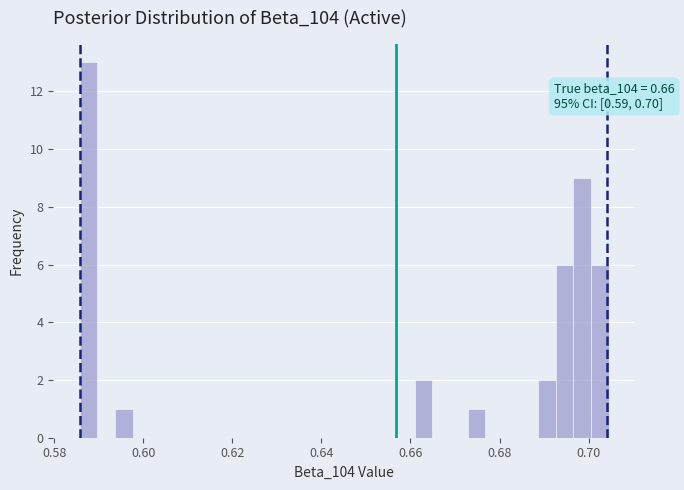

Around what value on the x-axis is the tallest bar? Give the approximate position of its centre, as read against the axis.

0.588